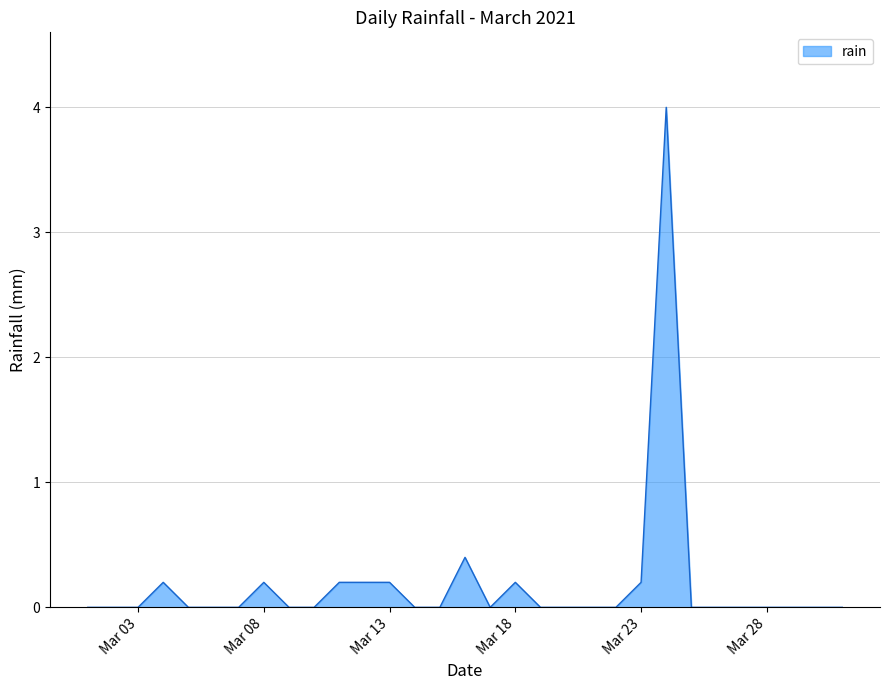

What is the greatest value displayed?

4.0